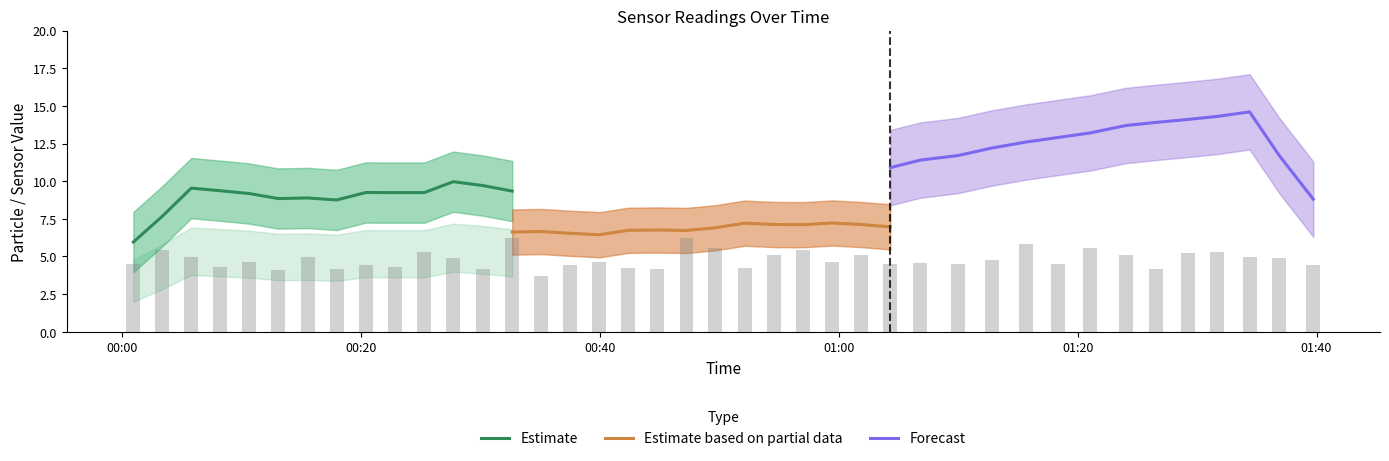

The Estimate series shows 12.4 at 8. True or false?

False